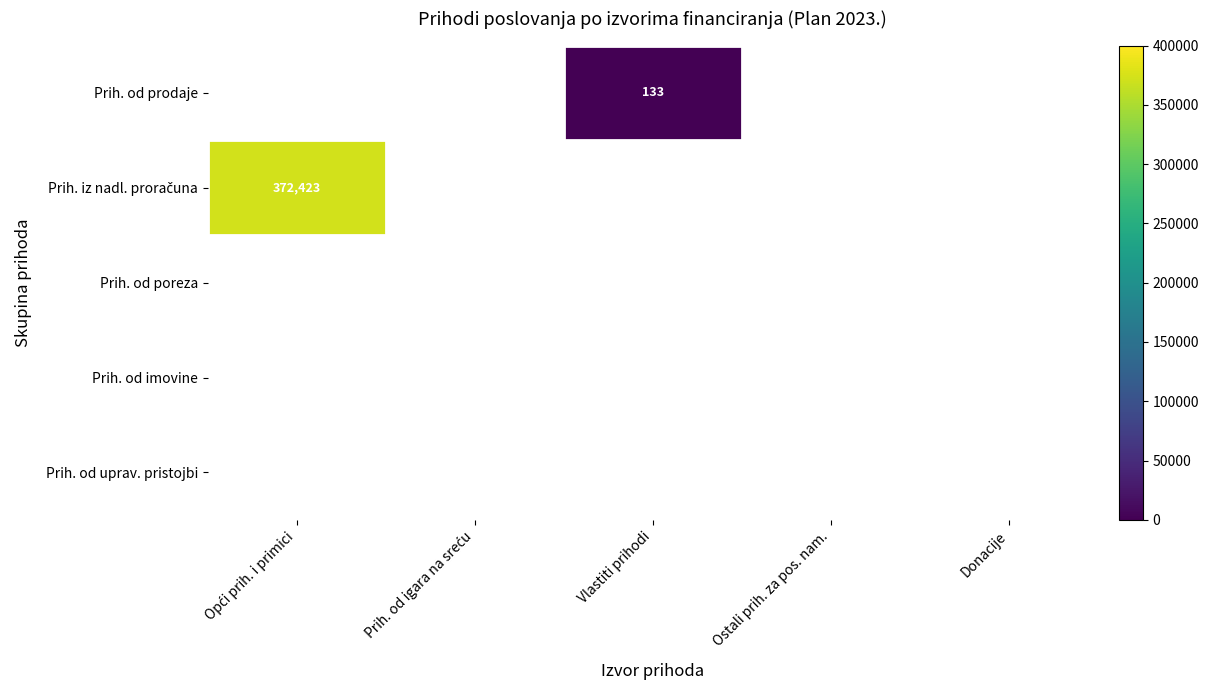

What is the spread (max minus min) of values at Vlastiti prihodi?

133